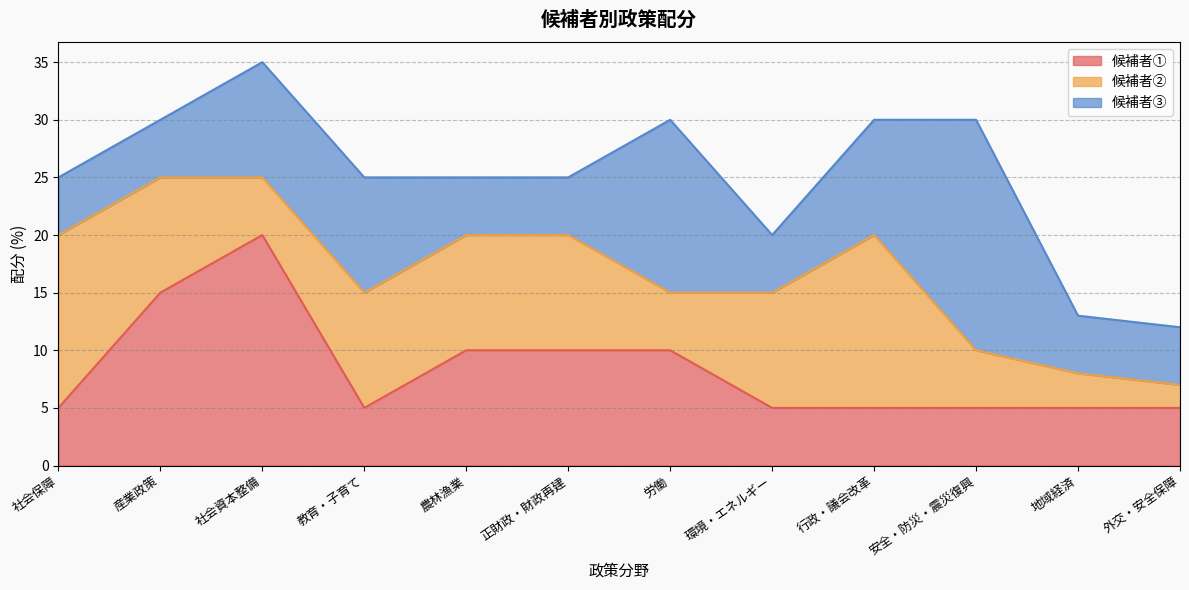

In 候補者③, how many points are lower than both neighbors (excluding endpoints)?

1